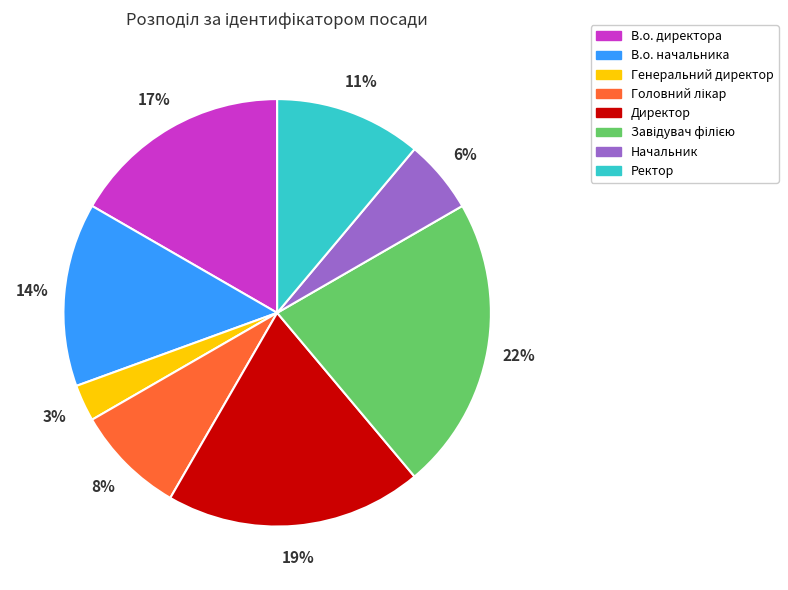

Does В.о. директора account for over 50% of the chart?

No